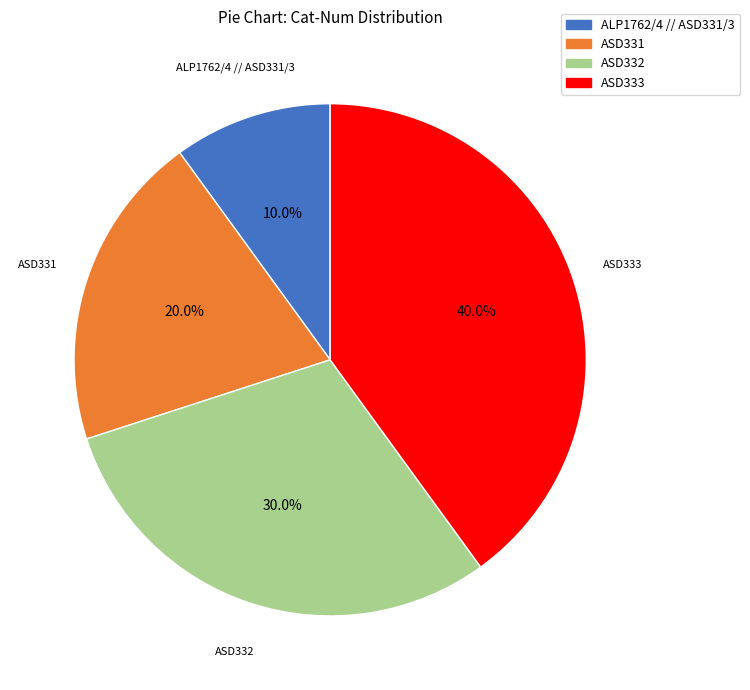

What is the ratio of the value at ASD331 to the value at ALP1762/4 // ASD331/3?

2.0